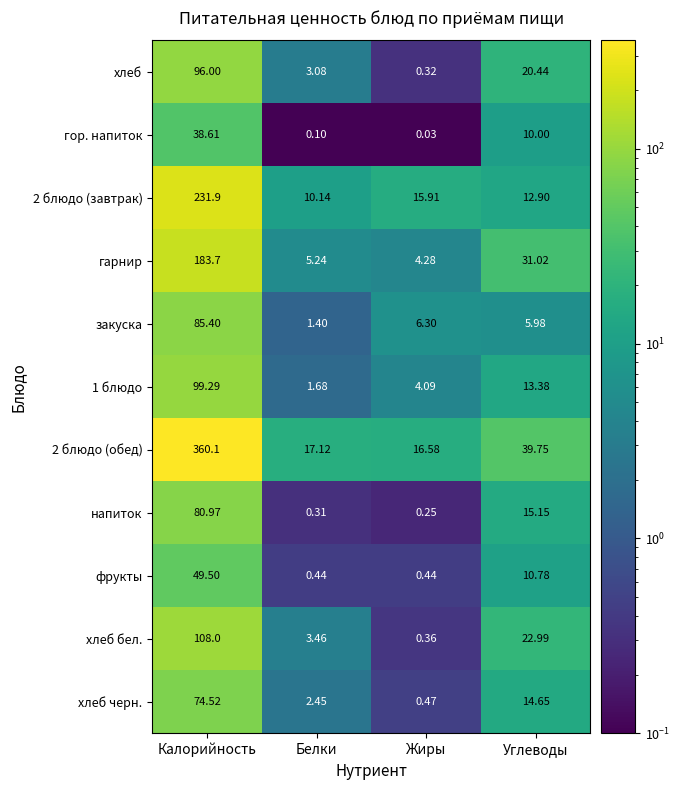

List the series in order of their peak value, lowest first.

гор. напиток, фрукты, хлеб черн., напиток, закуска, хлеб, 1 блюдо, хлеб бел., гарнир, 2 блюдо (завтрак), 2 блюдо (обед)